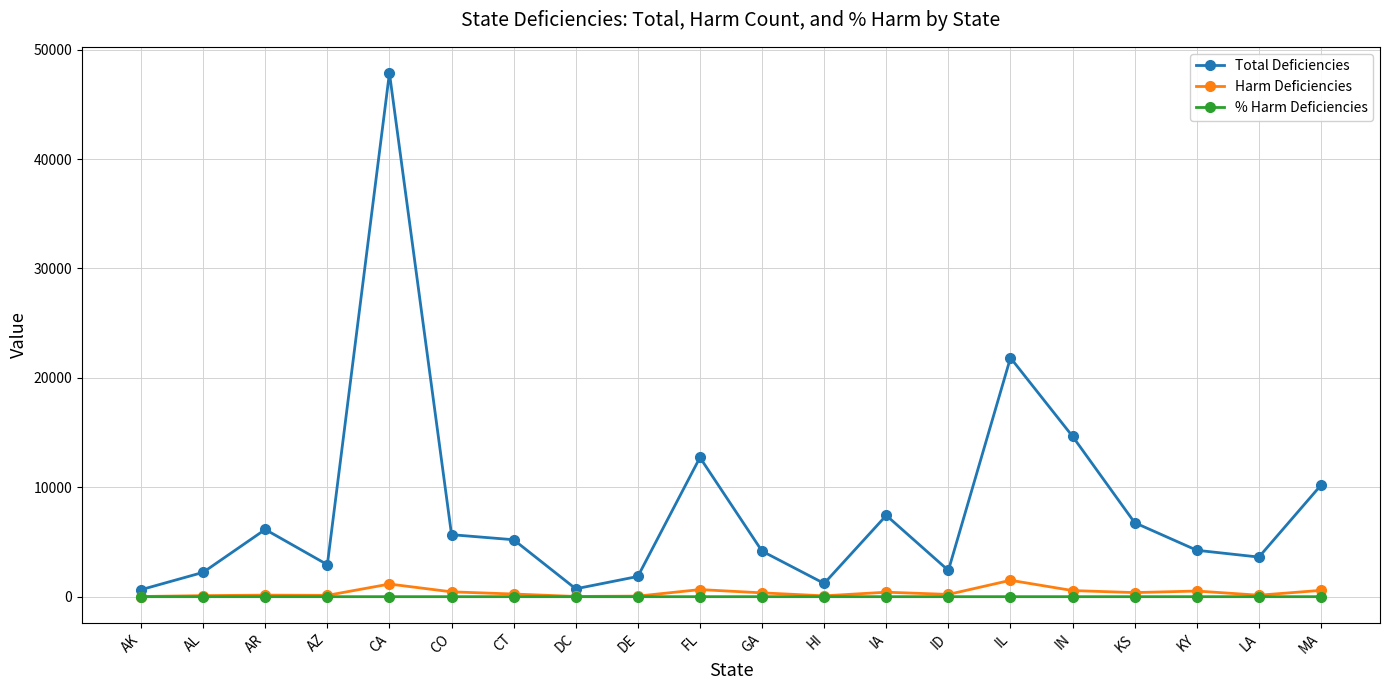

What is the sum of the Total Deficiencies values at IN and AZ?

17577.0